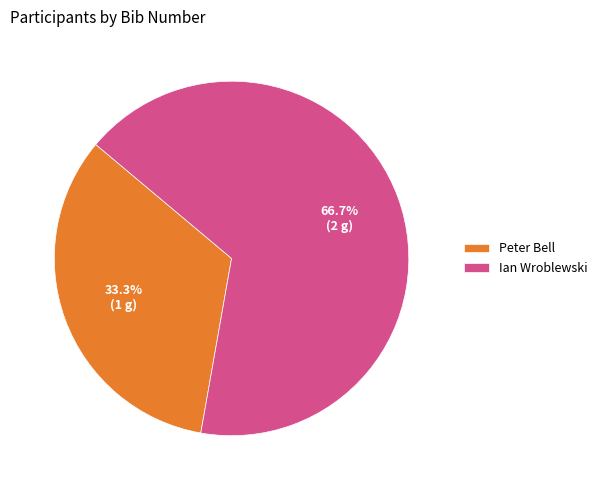

To the nearest percent, what is the difference between the Peter Bell and Ian Wroblewski slice percentages?

33%